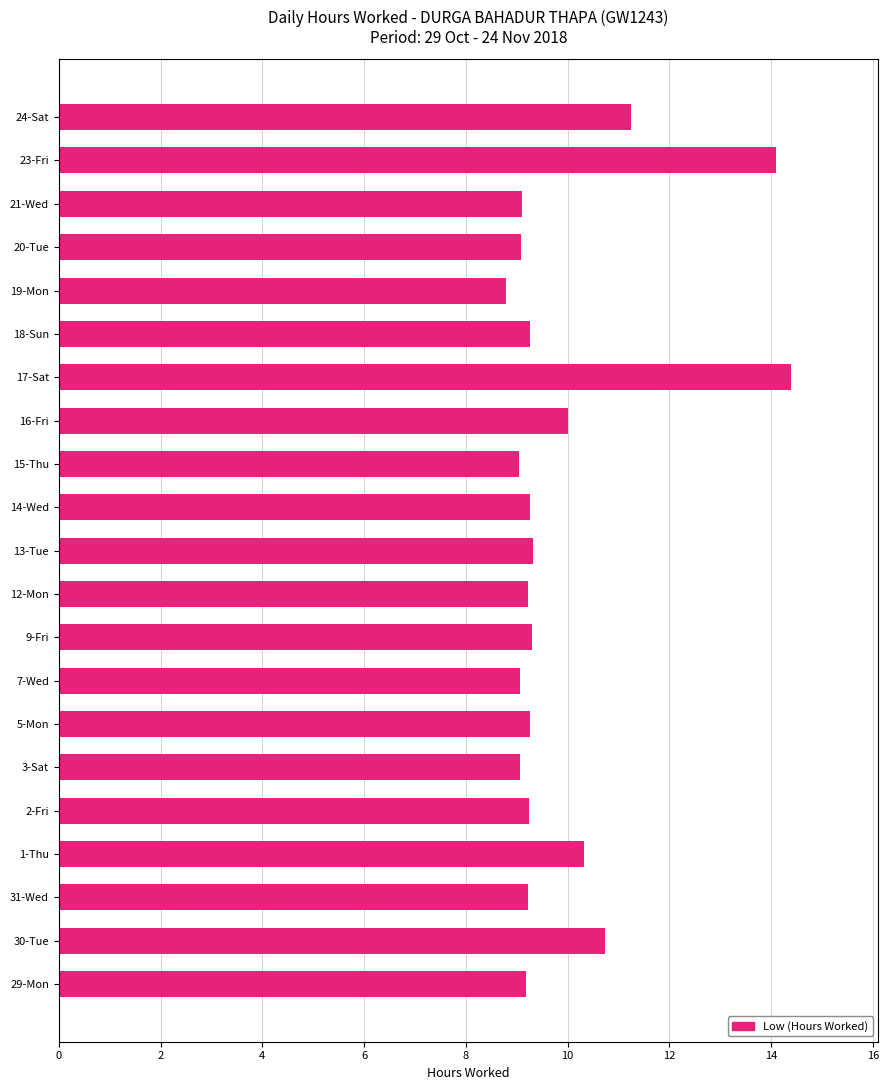

What is the ratio of the value at 17-Sat to the value at 23-Fri?

1.0